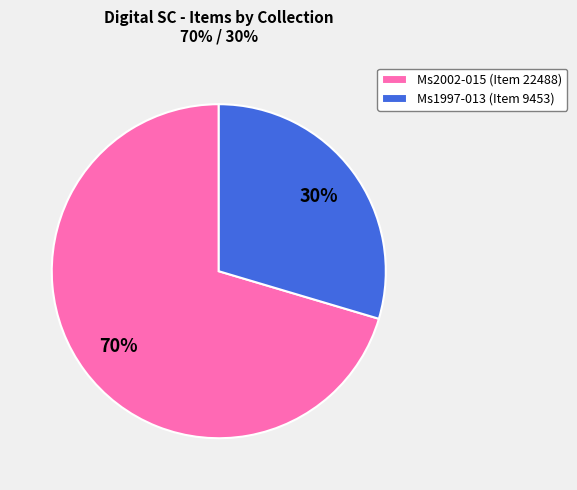

Between Ms2002-015 (Item 22488) and Ms1997-013 (Item 9453), which is larger?

Ms2002-015 (Item 22488)